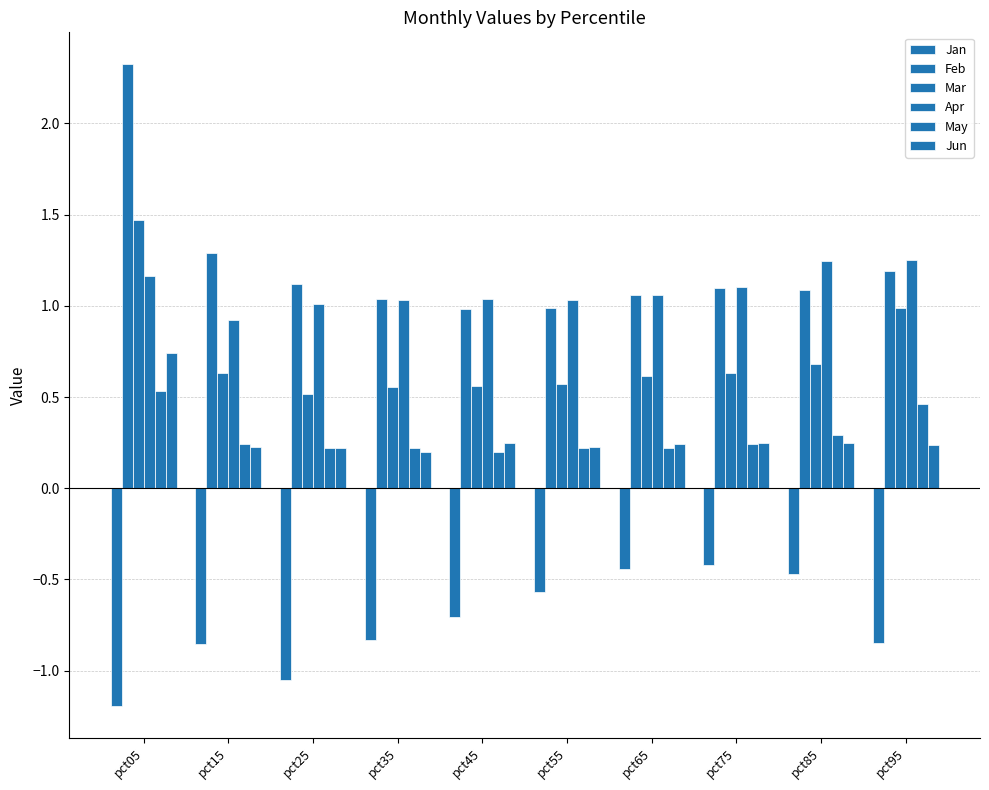

How many bars are there in total?

60